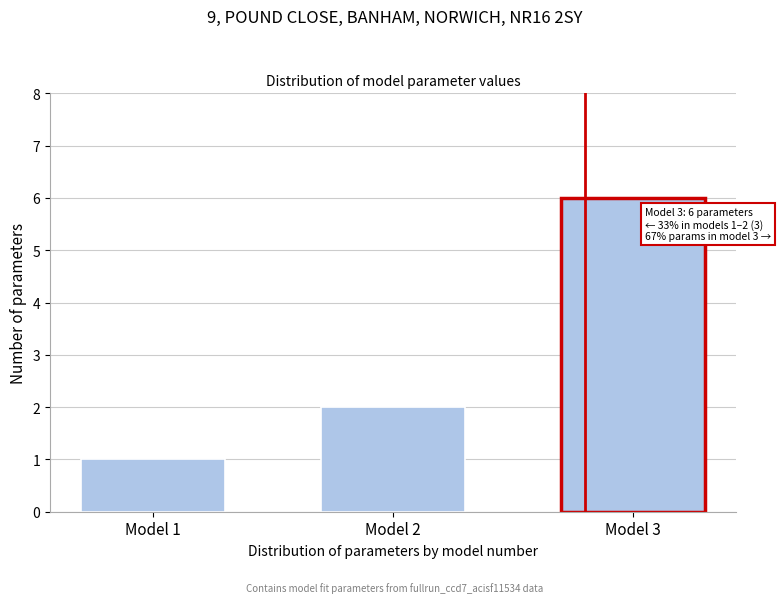

Reading right to left, extract all data points from this chart.

6	2	1